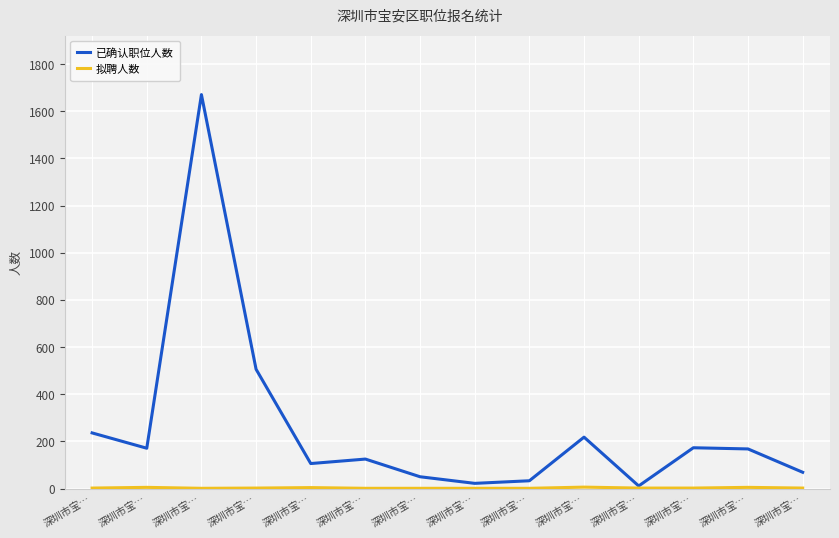

How many lines are shown in the chart?

2